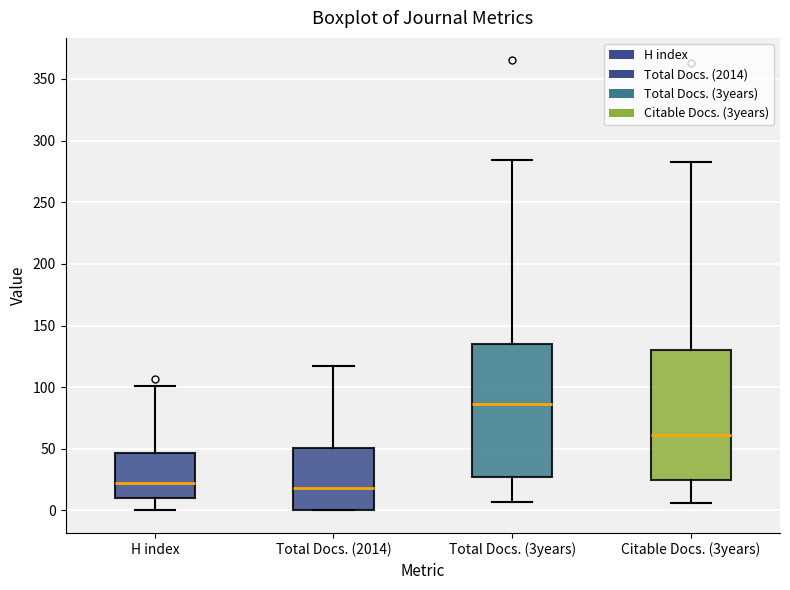

Reading left to right, transcribe this box plot: for each box, give where its median line is, the range the box spans, and where its two whiskers end, as read against the y-axis. The values are not printed on the chart, so give them approximately, as read against the axis.

H index: median 20, box 10 to 45, whiskers 0 to 100
Total Docs. (2014): median 20, box 0 to 50, whiskers 0 to 115
Total Docs. (3years): median 85, box 25 to 135, whiskers 5 to 285
Citable Docs. (3years): median 60, box 25 to 130, whiskers 5 to 285